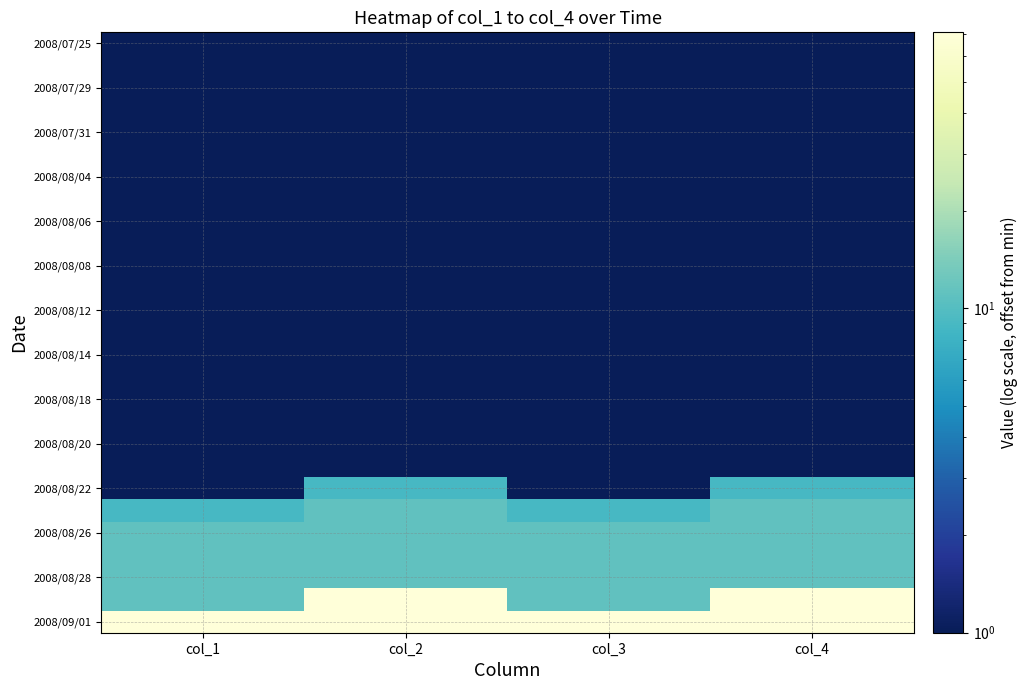

At which category does the chart reach its peak across all series?

col_2